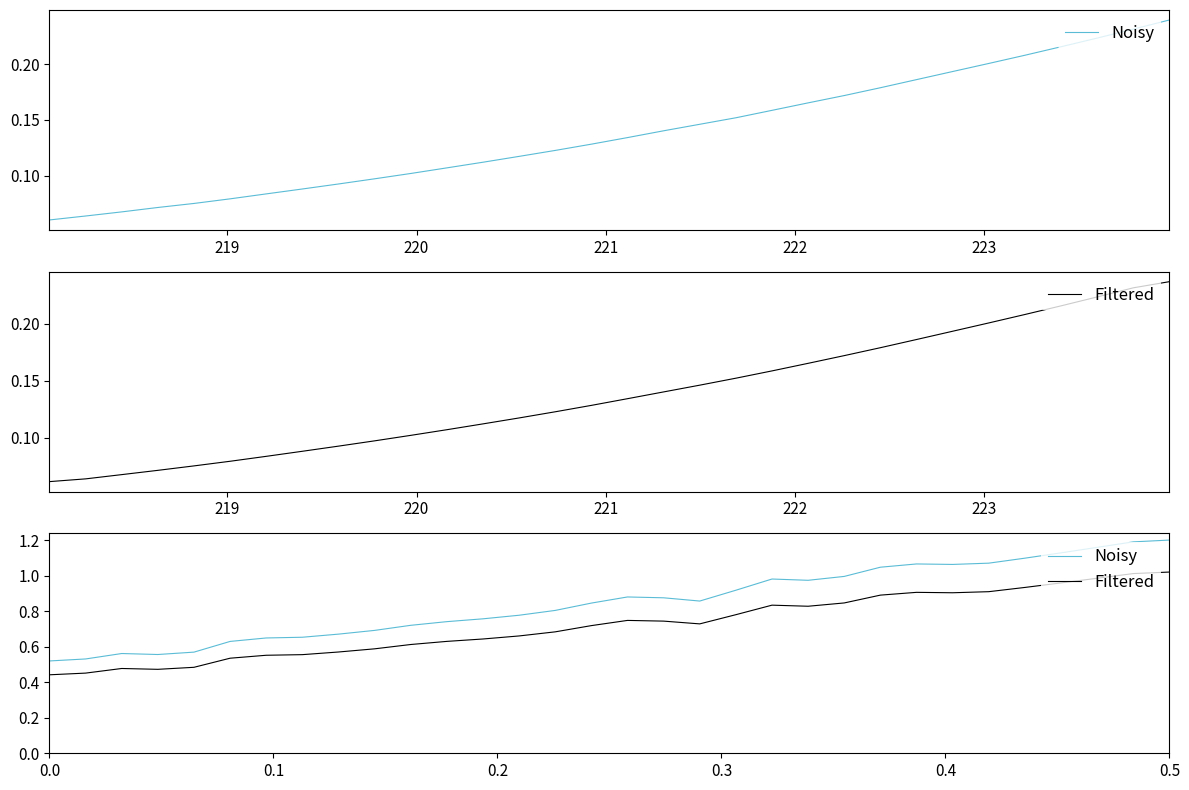

Which series has the widest spread of values?

Noisy